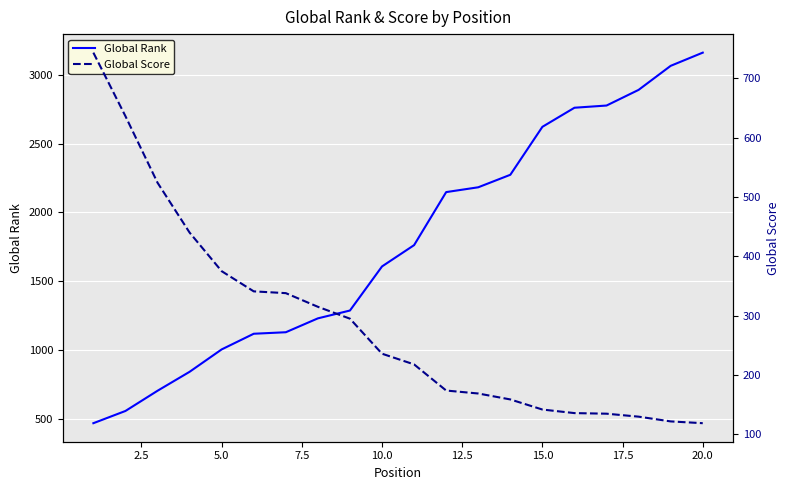

What is the average value of the Global Rank series?

1779